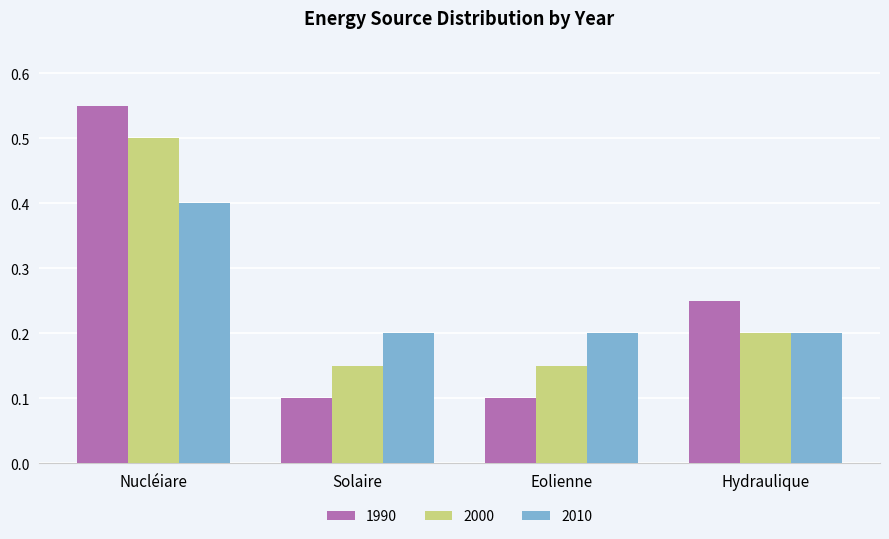

Rank the series by their maximum value, from lowest to highest.

2010, 2000, 1990